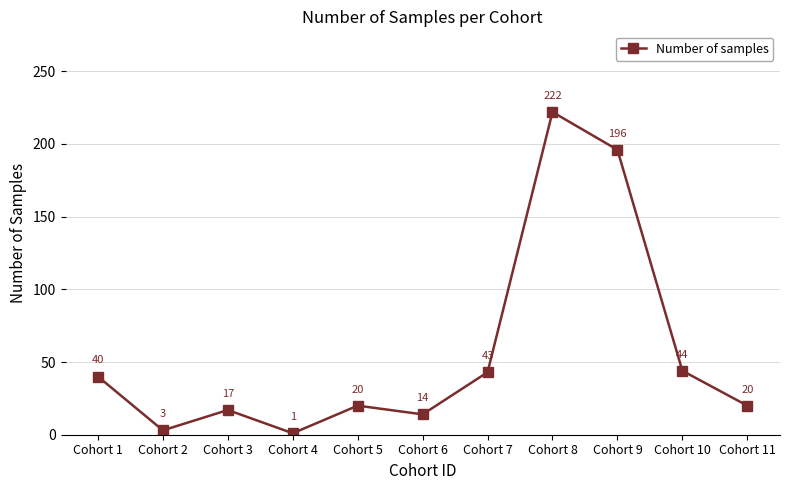

Between Cohort 2 and Cohort 11, which is larger?

Cohort 11